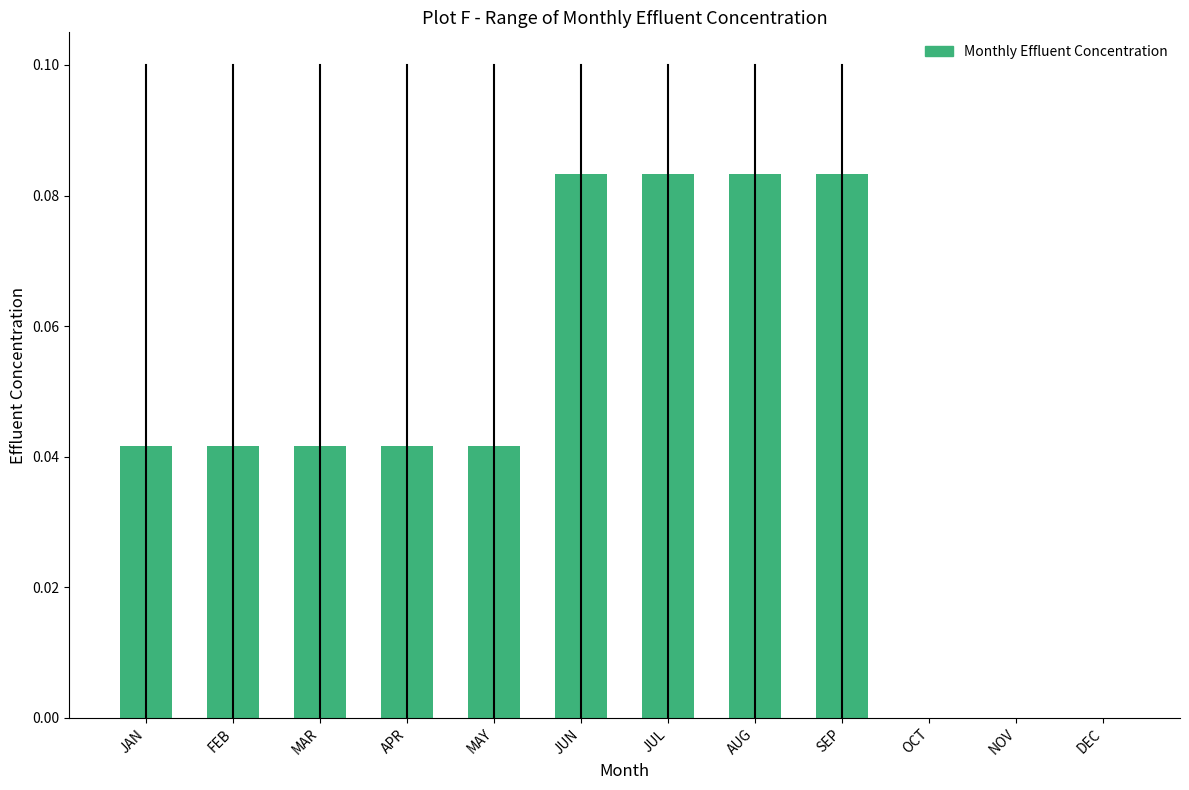

What is the sum of all values?

0.5